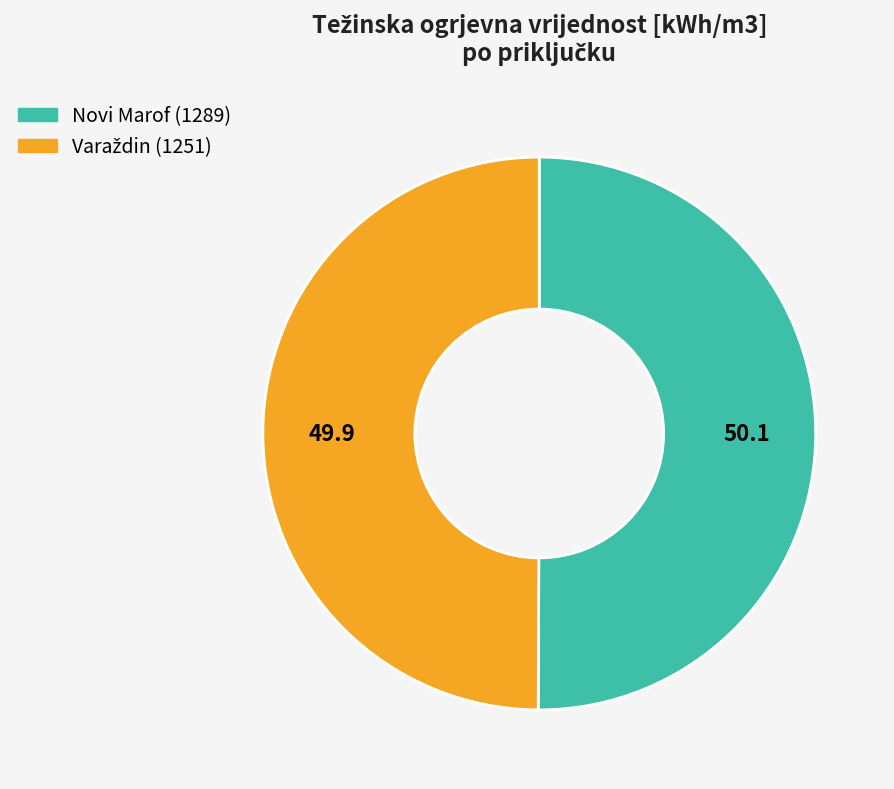

What is the smallest slice in the pie chart?

1251